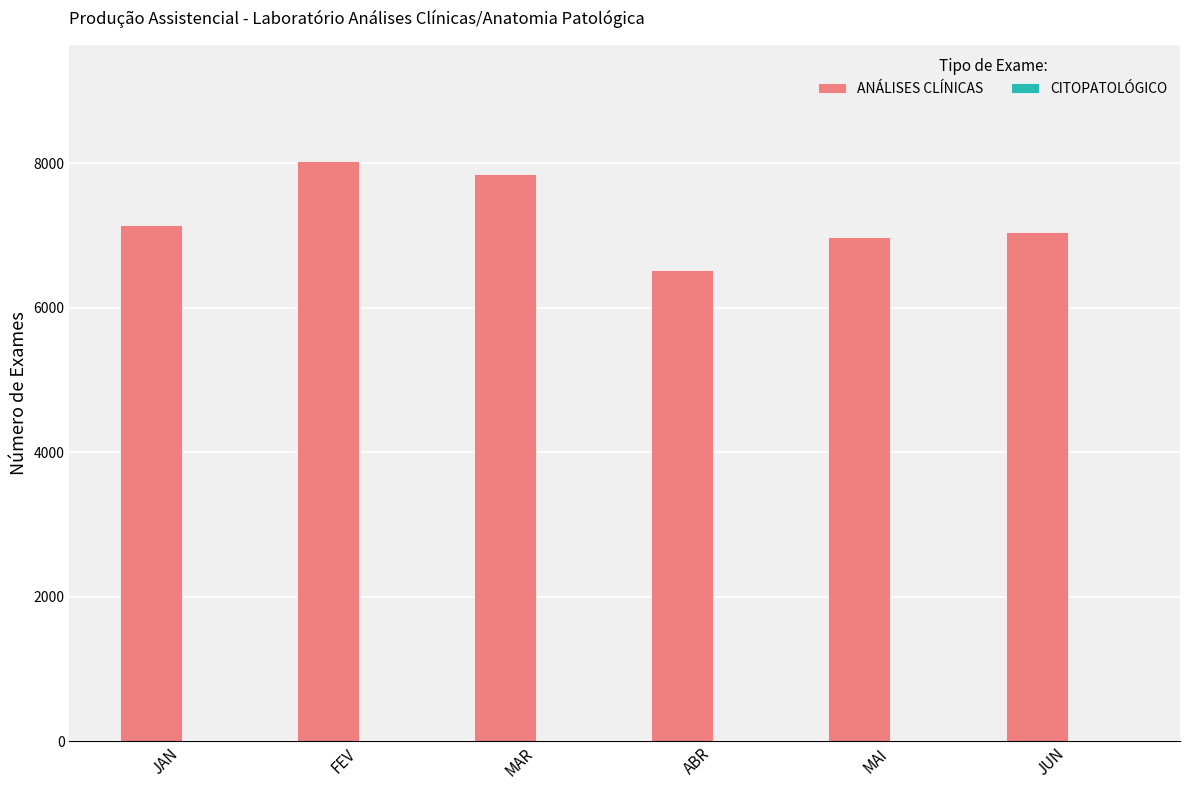

True or false: the data shows 8031 at FEV.

True